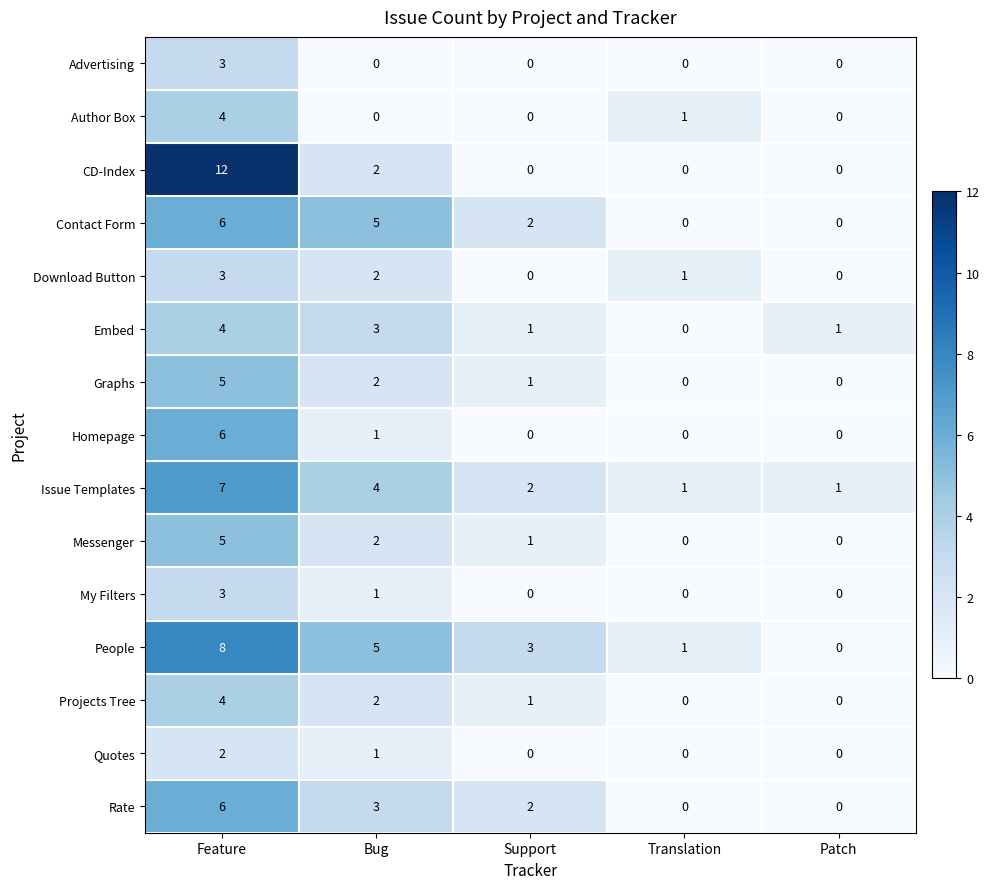

At how many categories does at least one series exceed 10?

1